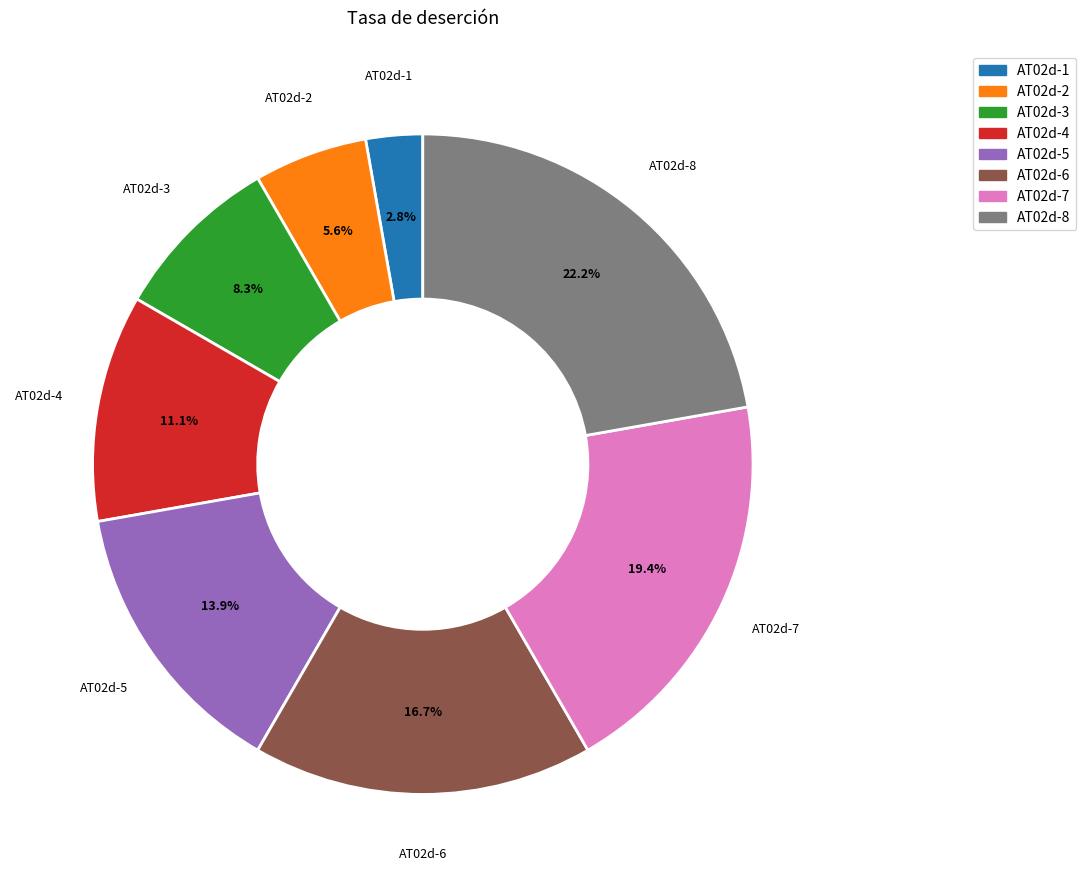

Which category has the biggest portion of the pie?

AT02d-8